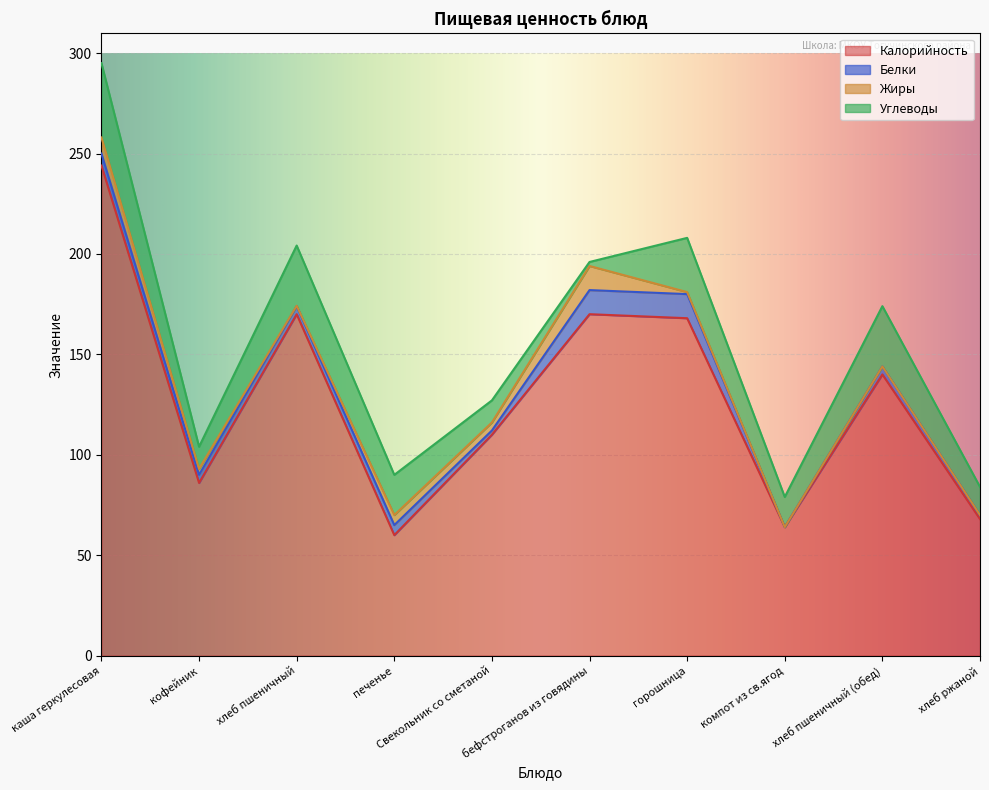

What is the difference between the maximum and minimum values in the Жиры series?

12.0